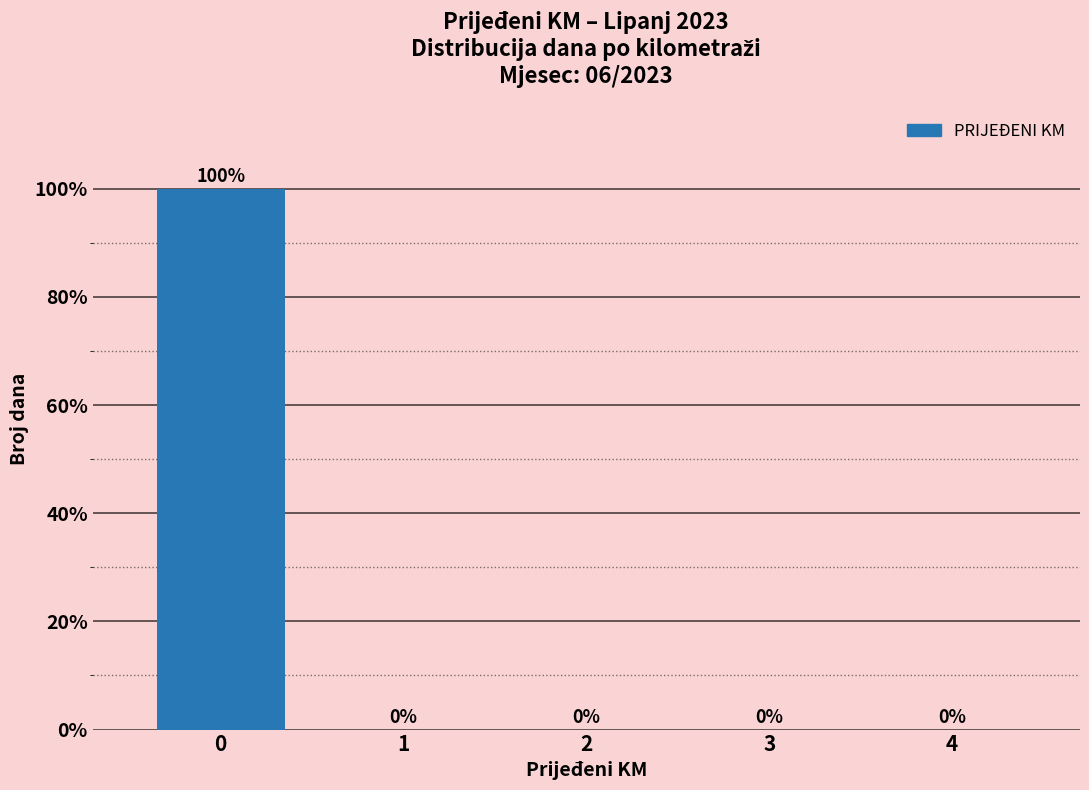

Reading left to right, list all the values displayed in this chart.

0=100	1=0	2=0	3=0	4=0